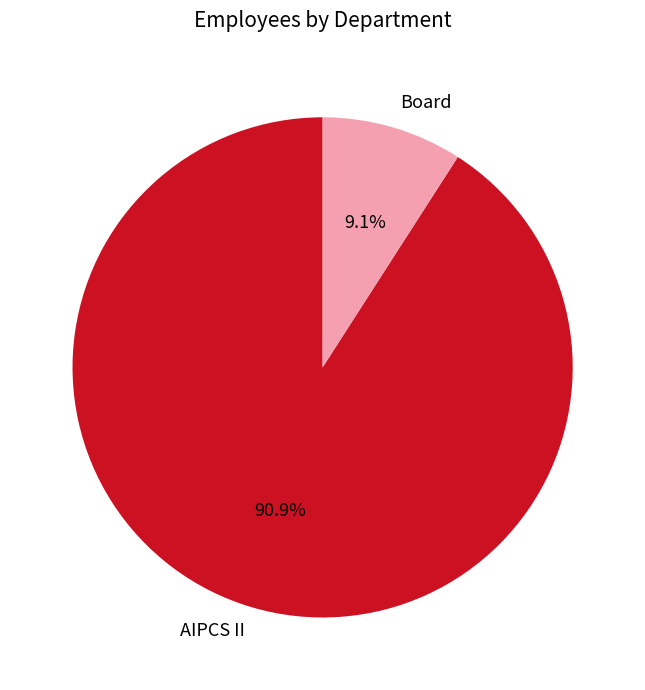

True or false: Board accounts for 9% of the total.

True